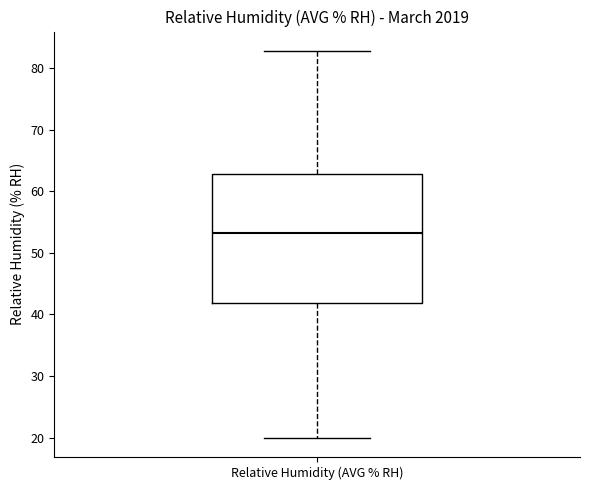

Where does the lower whisker of the box for Relative Humidity (AVG % RH) end on the y-axis? The values are not printed on the chart, so give them approximately, as read against the axis.

20